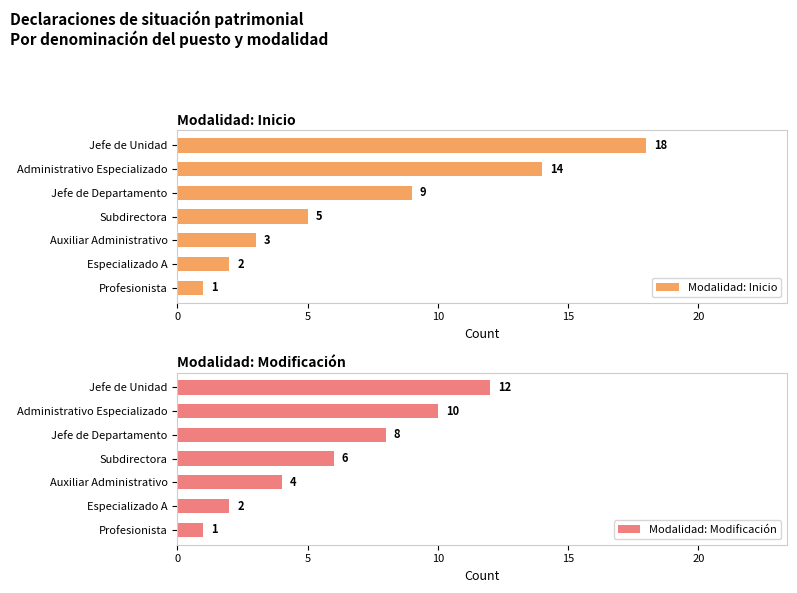

How many data points does each series have?

7